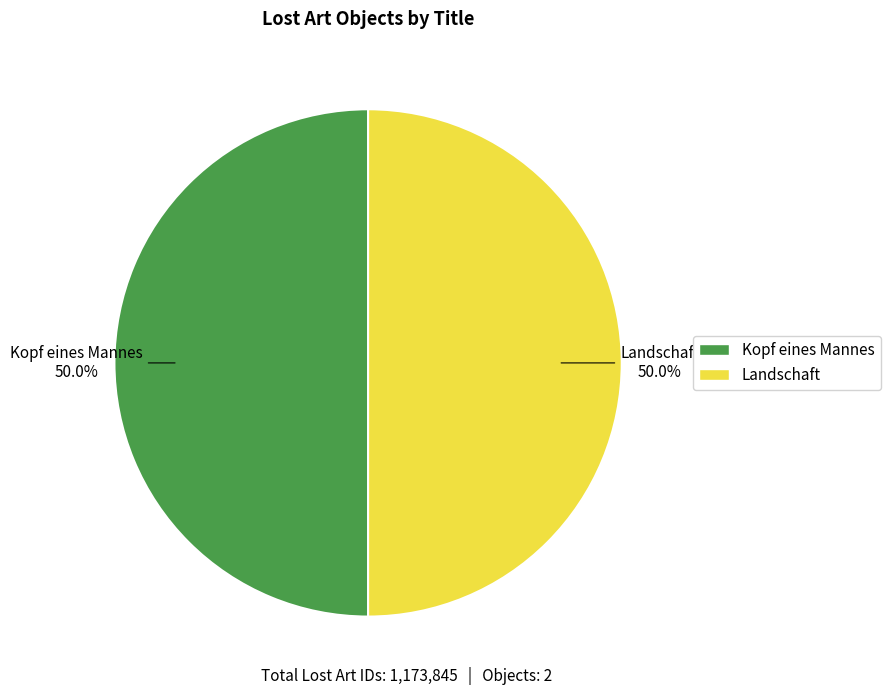

To the nearest percent, what percentage of the pie is Landschaft?

50%